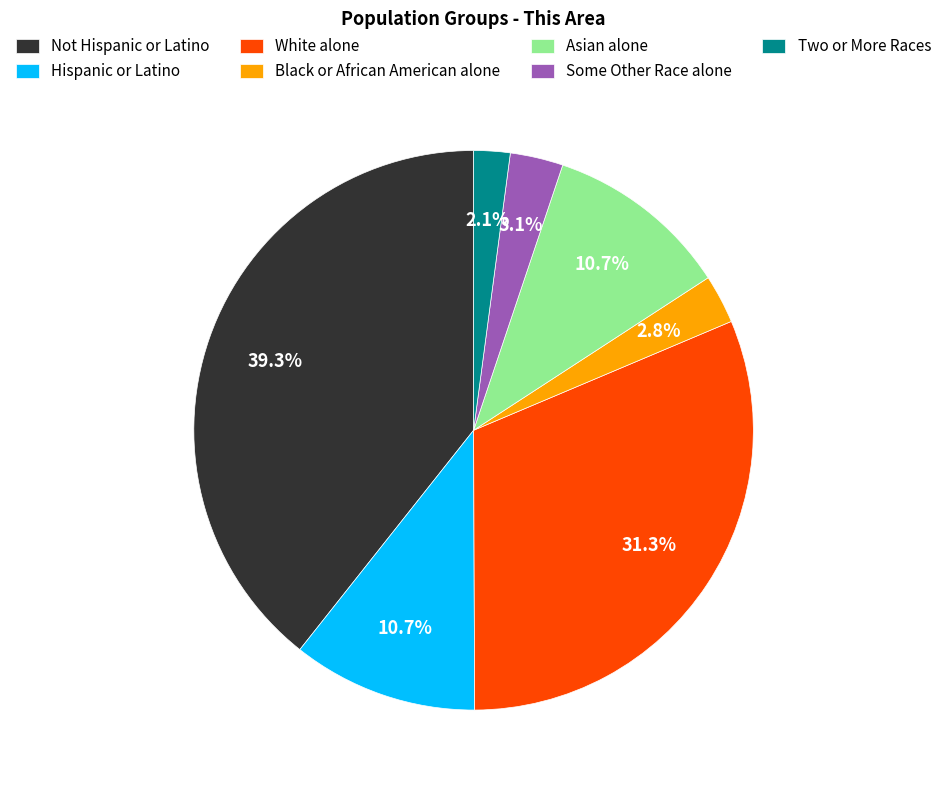

To the nearest percent, what is the combined percentage of Some Other Race alone and Not Hispanic or Latino?

42%